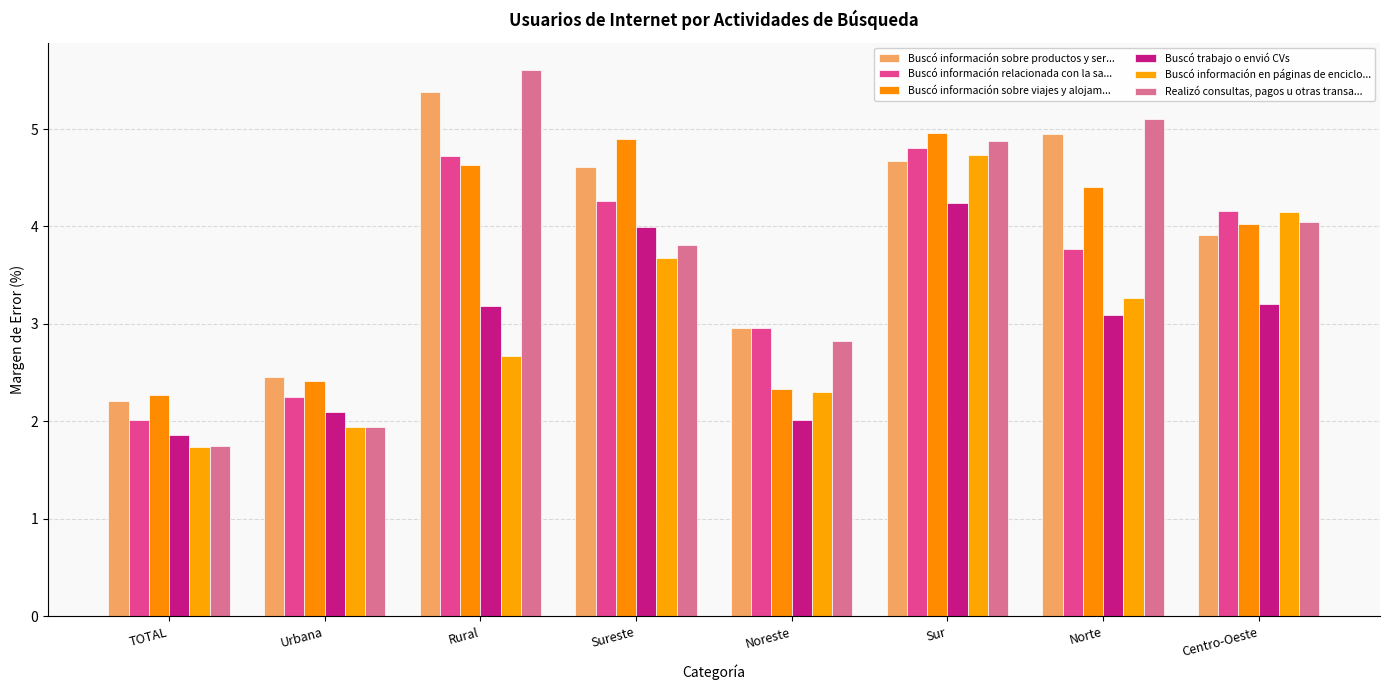

List the labels in order of Buscó información sobre viajes y alojam... value, smallest first.

TOTAL, Noreste, Urbana, Centro-Oeste, Norte, Rural, Sureste, Sur